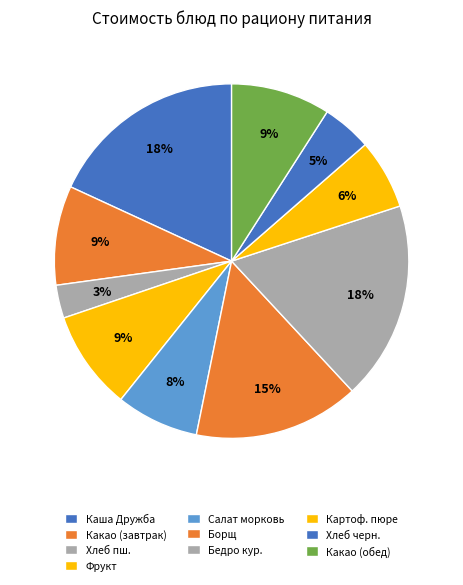

How many segments does this pie chart have?

10